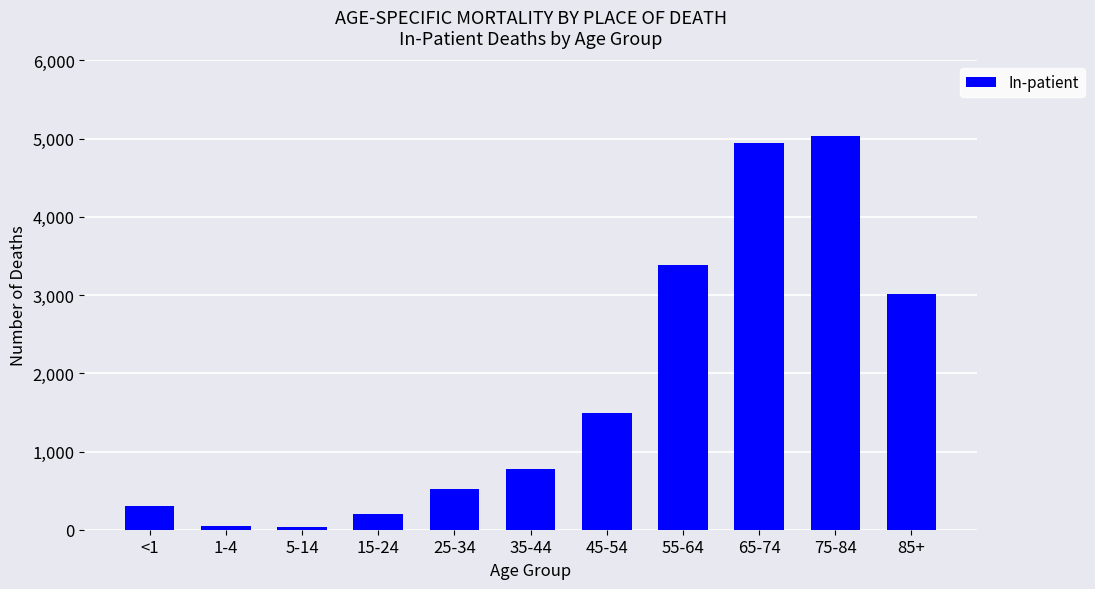

What value does the data have at 85+?

3020